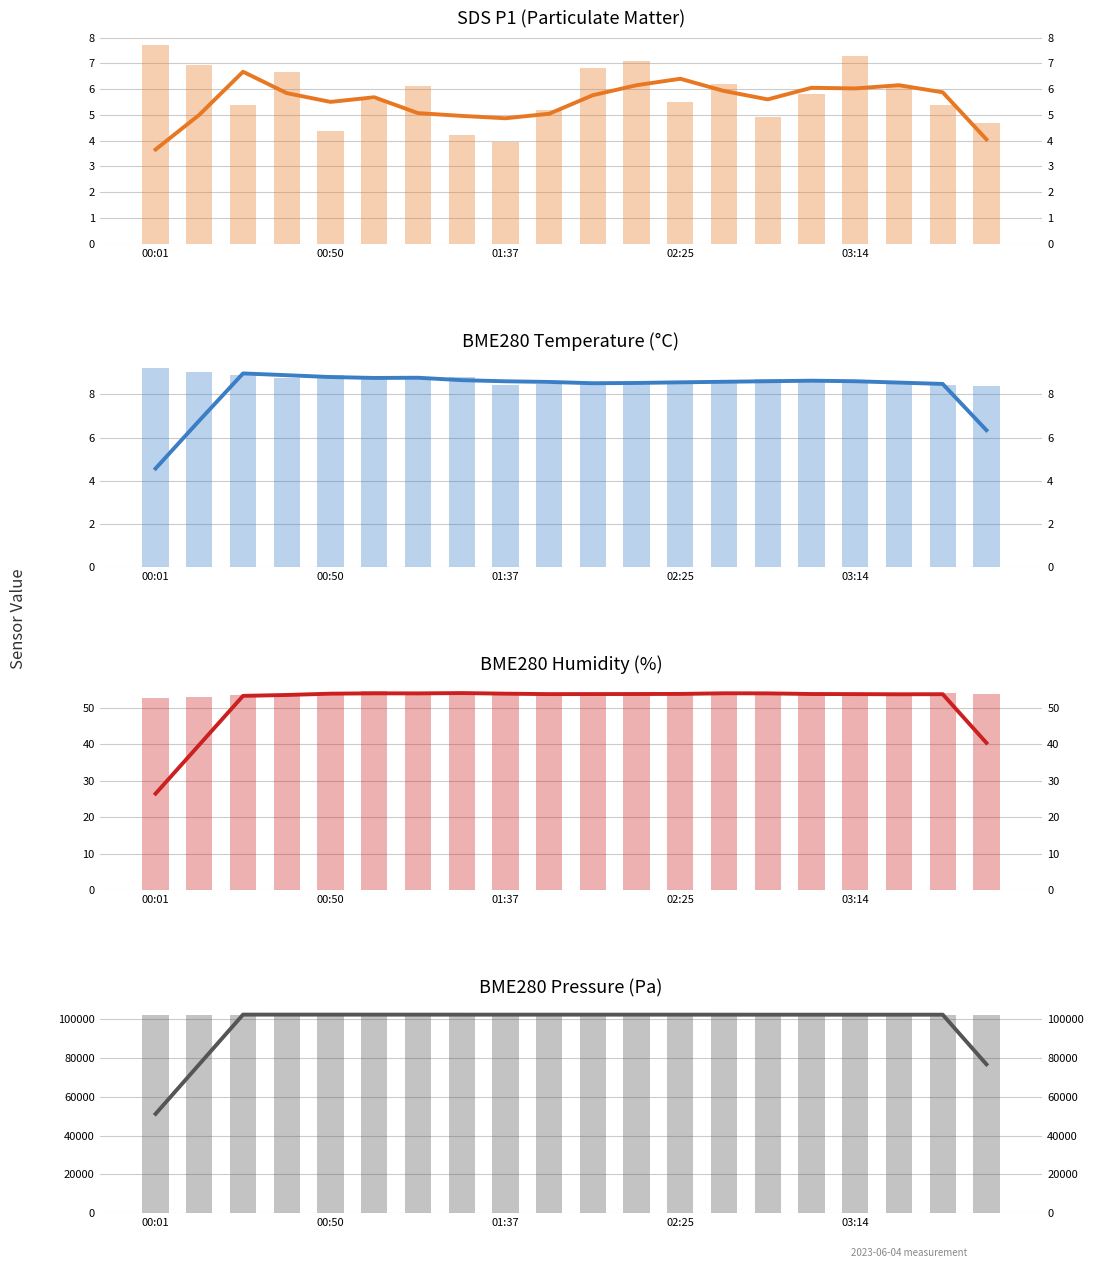

At which category is the sum across all series the highest?

00:01